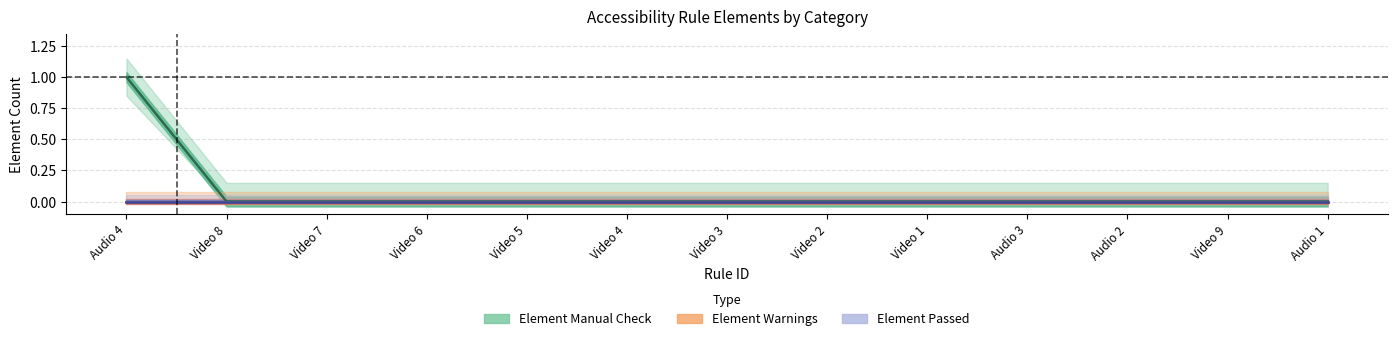

At how many categories does at least one series exceed 0?

1